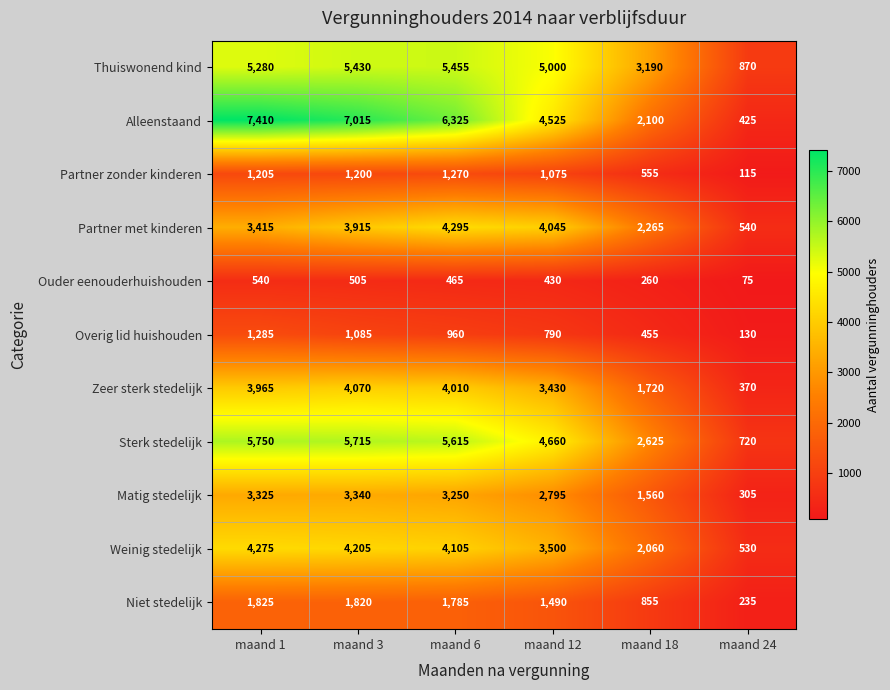

What is the greatest value displayed?

7410